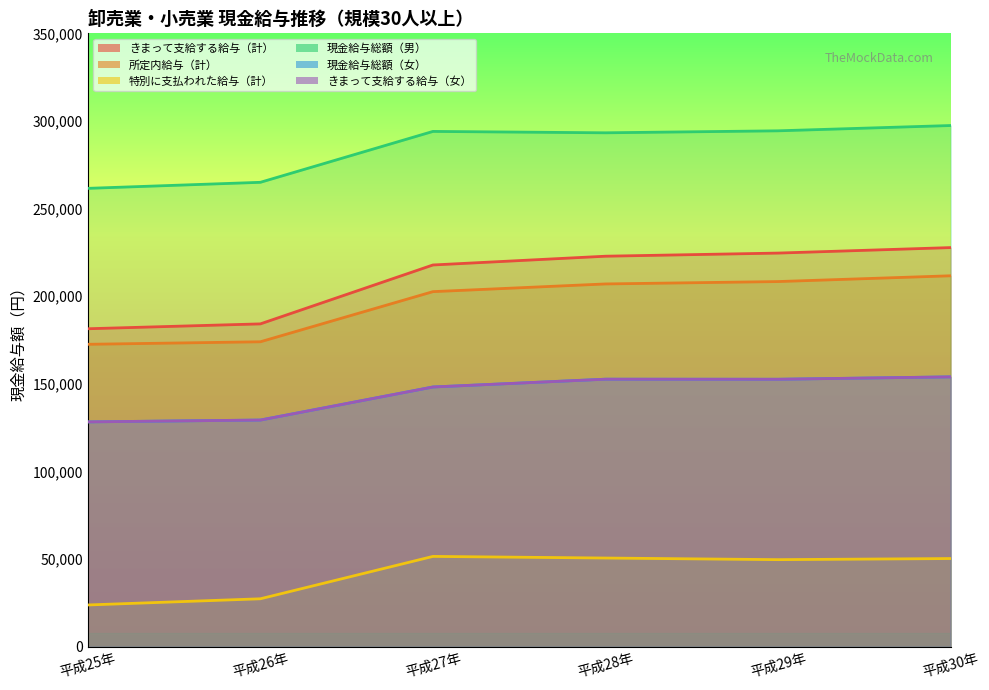

How many lines are shown in the chart?

6